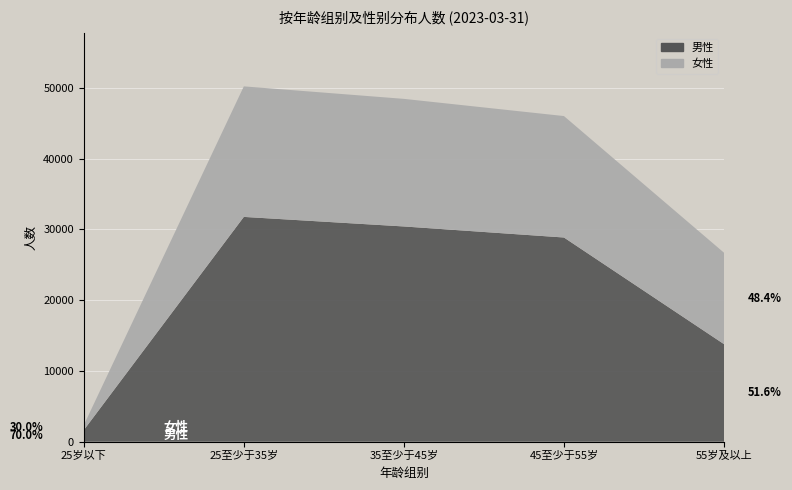

Reading right to left, extract all data points from this chart.

男性: 55岁及以上=13780	45至少于55岁=28844	35至少于45岁=30404	25至少于35岁=31754	25岁以下=1633
女性: 55岁及以上=12912	45至少于55岁=17155	35至少于45岁=18023	25至少于35岁=18439	25岁以下=699